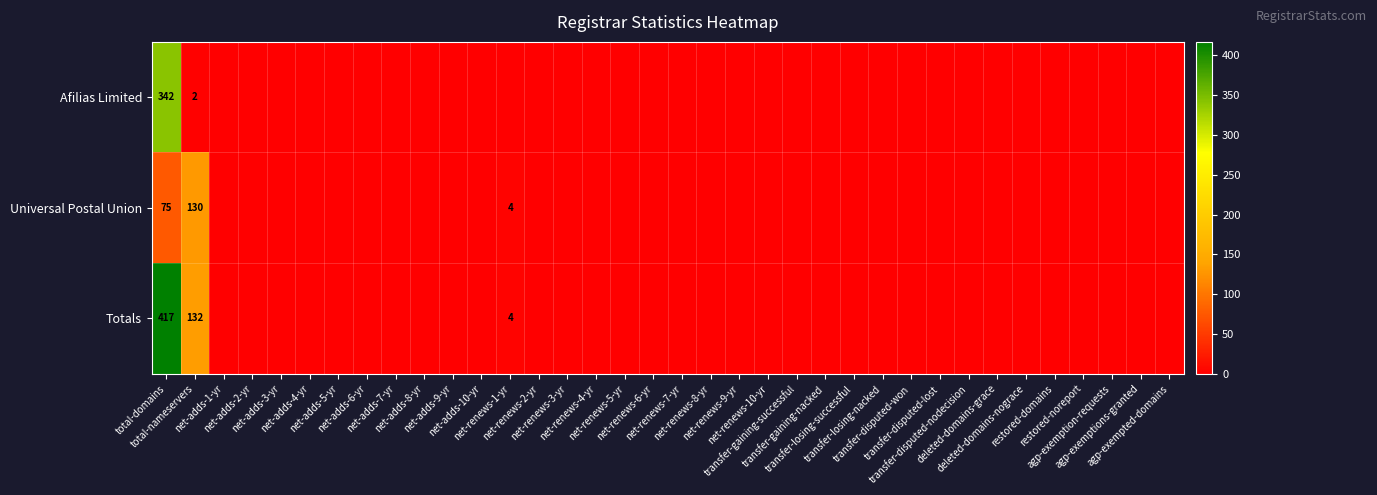

At how many categories does at least one series exceed 212?

1